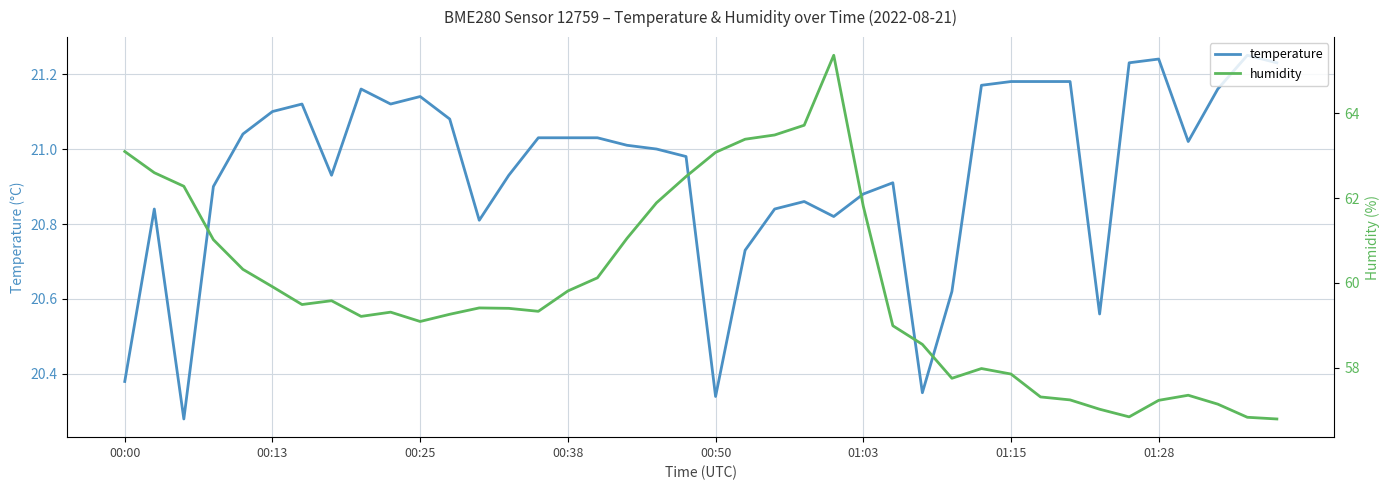

Reading left to right, what are all the values shown in this chart?

temperature: 20.4	20.8	20.3	20.9	21.0	21.1	21.1	20.9	21.2	21.1	21.1	21.1	20.8	20.9	21.0	21.0	21.0	21.0	21.0	21.0	20.3	20.7	20.8	20.9	20.8	20.9	20.9	20.4	20.6	21.2	21.2	21.2	21.2	20.6	21.2	21.2	21.0	21.2	21.2	21.2
humidity: 63.1	62.6	62.3	61.0	60.3	59.9	59.5	59.6	59.2	59.3	59.1	59.3	59.4	59.4	59.3	59.8	60.1	61.0	61.9	62.5	63.1	63.4	63.5	63.7	65.4	61.8	59.0	58.5	57.8	58.0	57.9	57.3	57.2	57.0	56.8	57.2	57.4	57.1	56.8	56.8